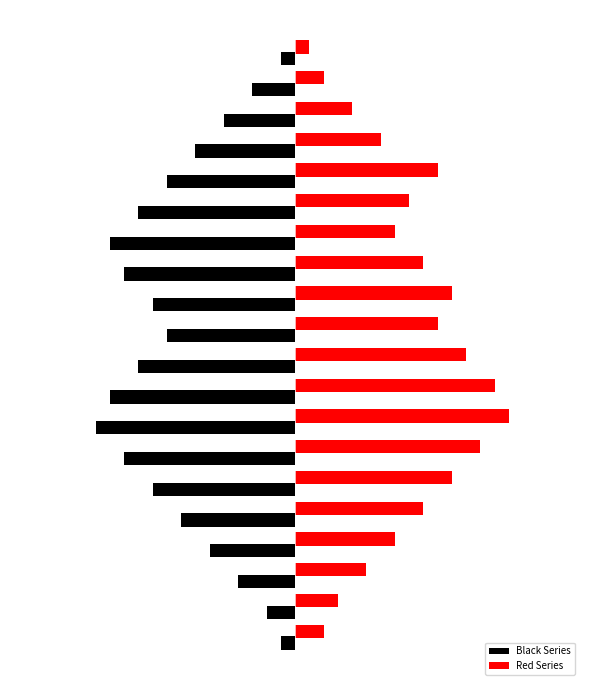

What are all the series names shown in the legend?

Black Series, Red Series